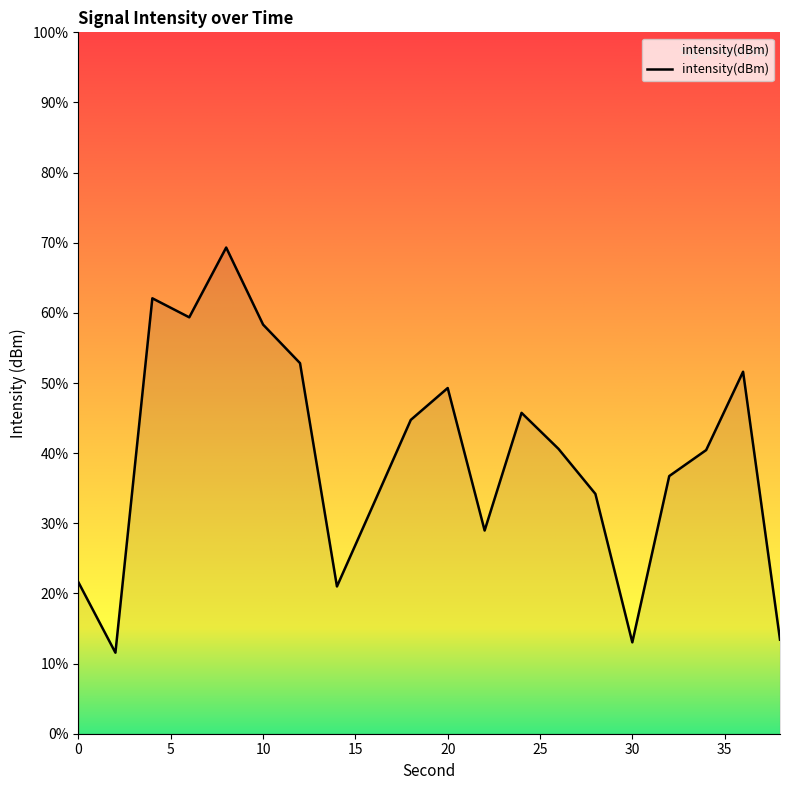

True or false: the data shows -132.6 at 30.

True